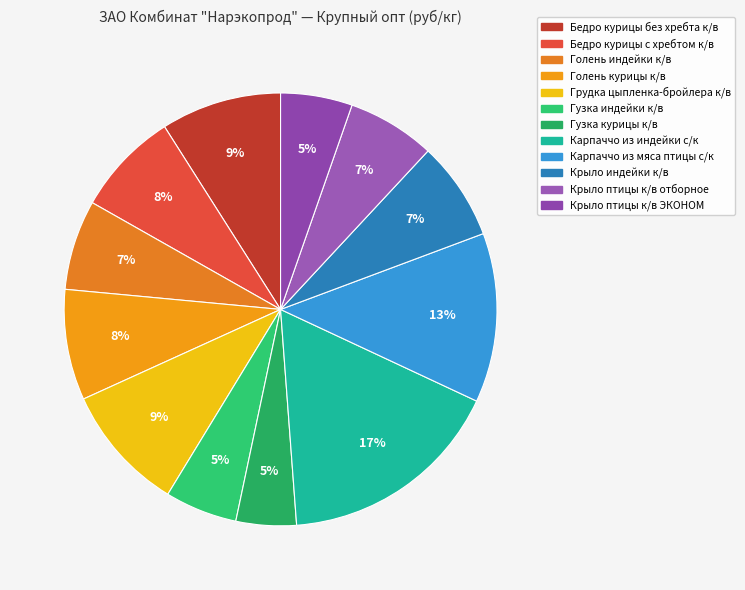

What is the smallest slice in the pie chart?

Гузка курицы к/в